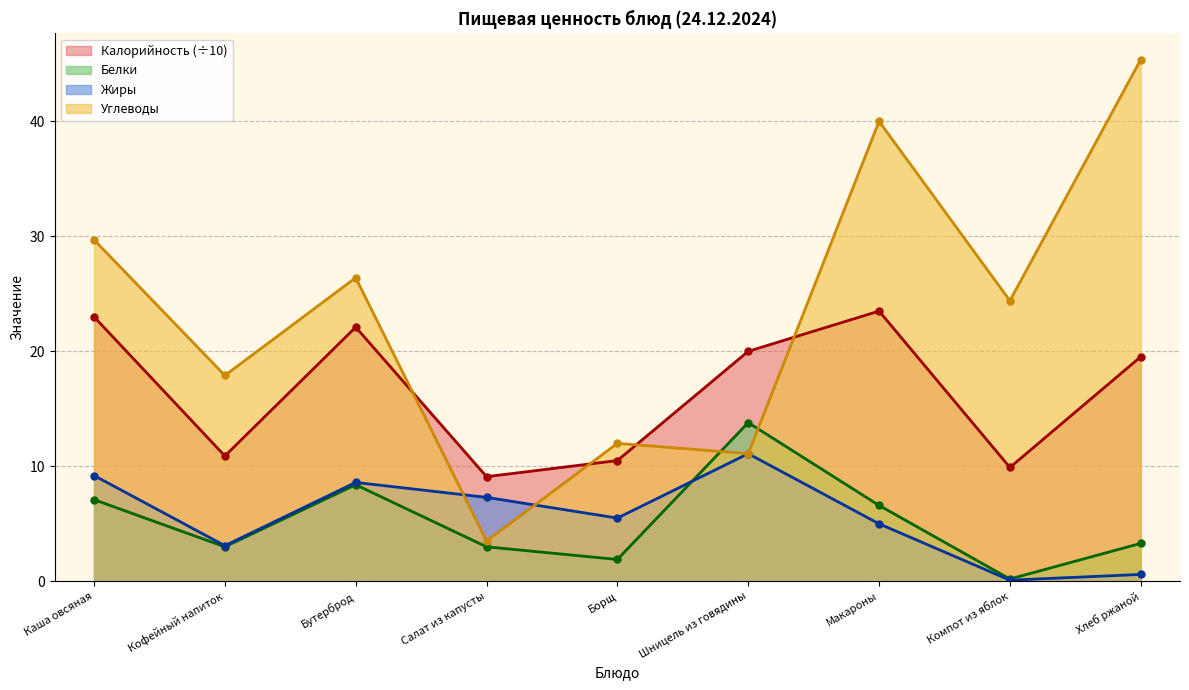

Rank the series at Кофейный напиток from lowest to highest value.

Белки, Жиры, Калорийность, Углеводы